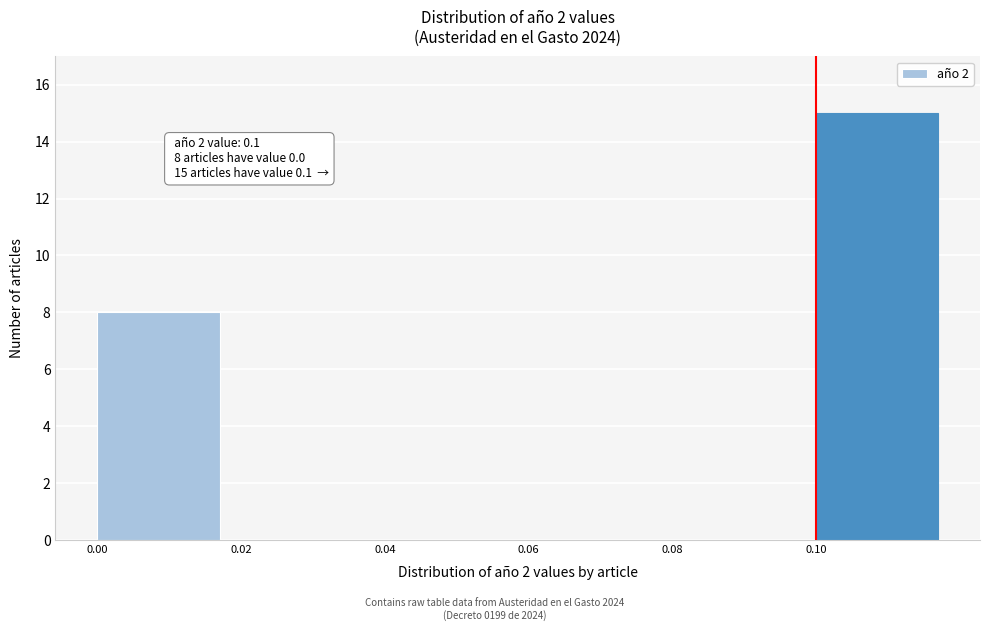

Over which range of the x-axis is the bar tallest?

0.10 to 0.12